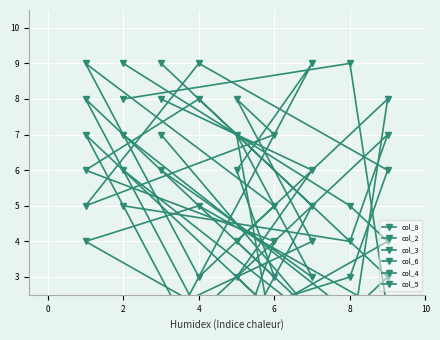

What are all the series names shown in the legend?

col_8, col_2, col_3, col_6, col_4, col_5